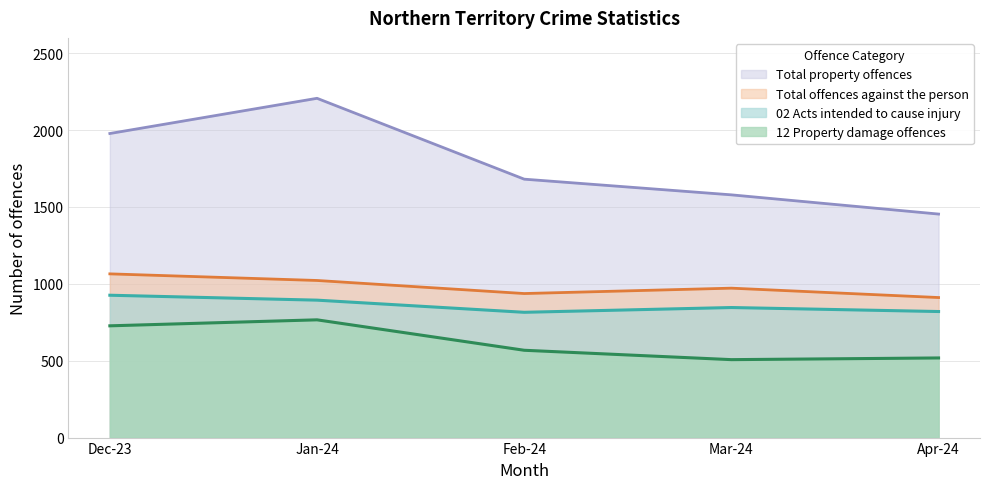

Which series changed the most between Dec-23 and Feb-24?

Total property offences